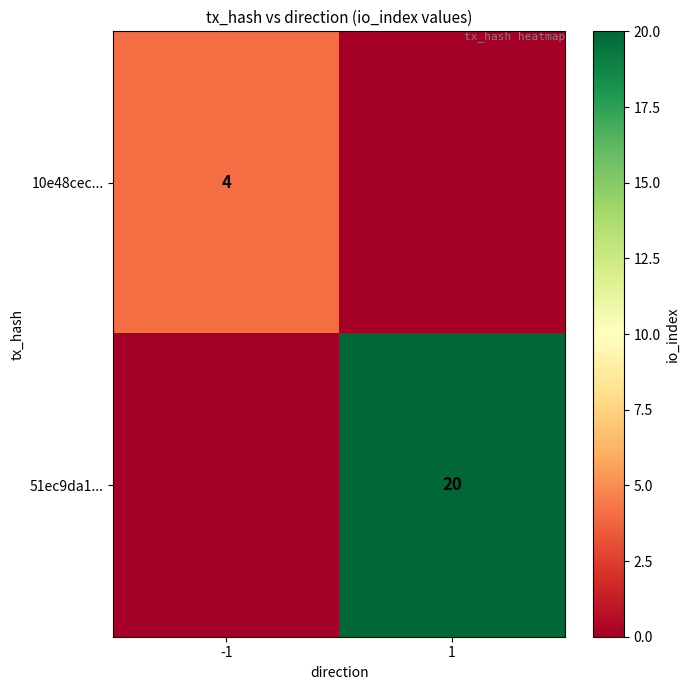

The value of 51ec9da1... at 1 is 4. True or false?

False